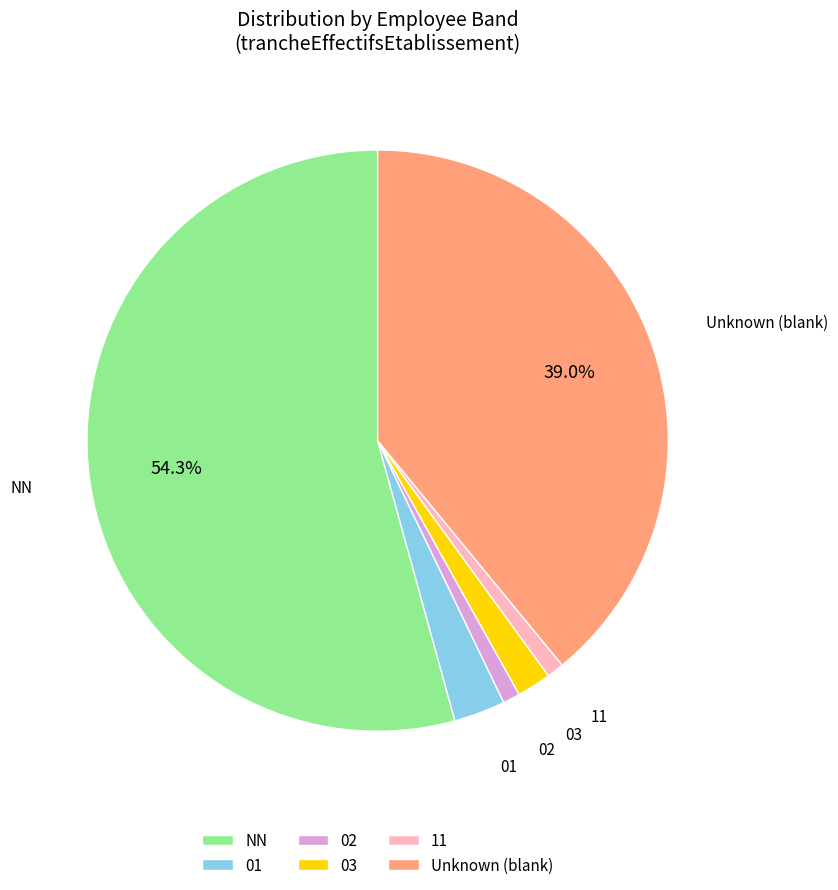

Which slice is the largest?

NN